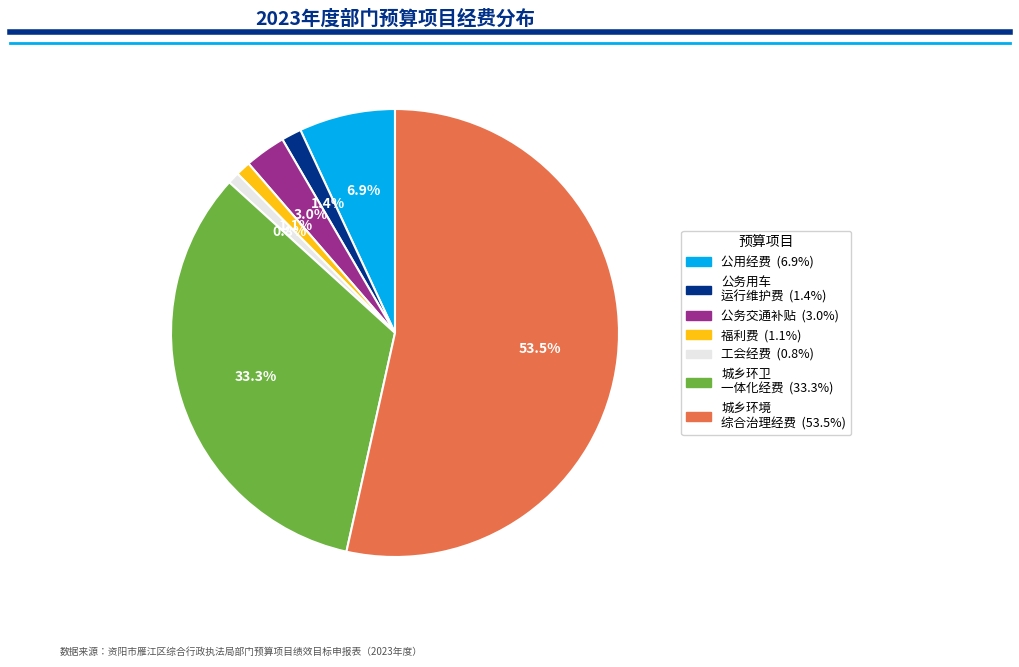

Is there any slice that represents more than half of the pie?

Yes